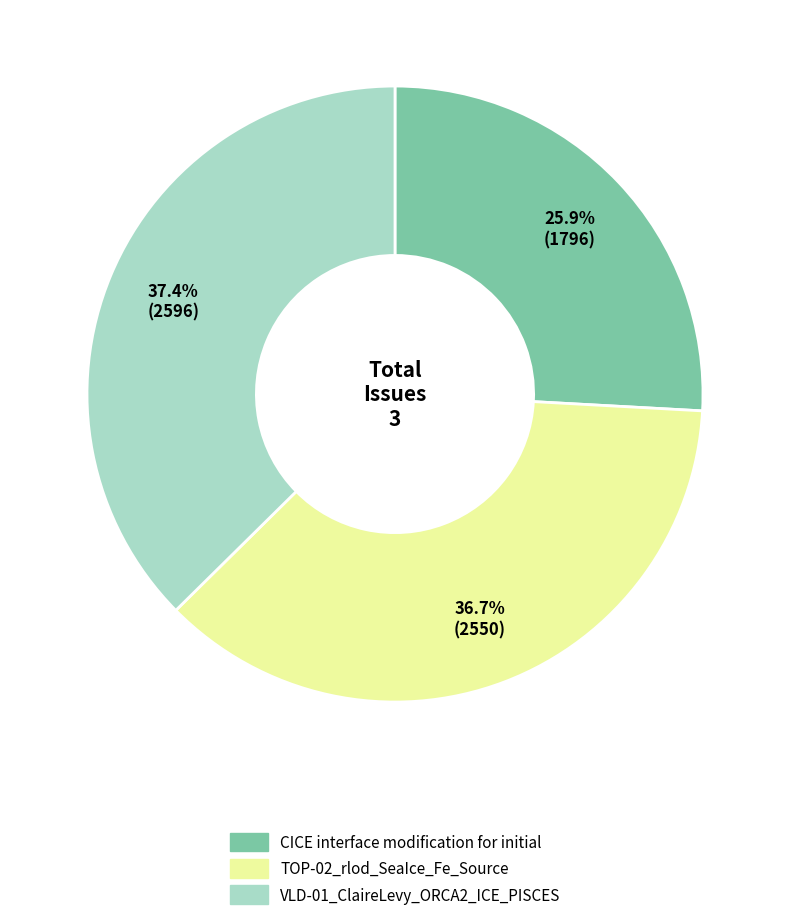

Which category has the smallest portion of the pie?

CICE interface modification for initial